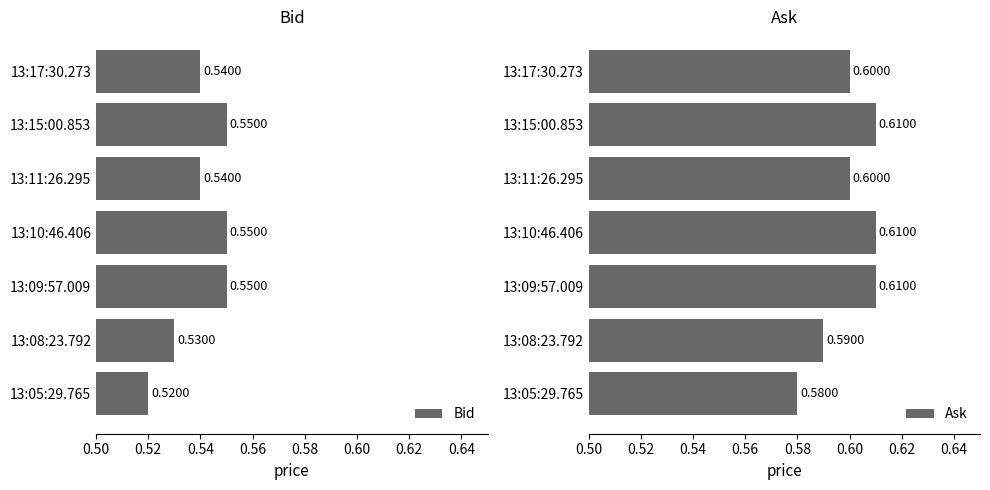

Where is Bid nearest to the value 0?

13:05:29.765